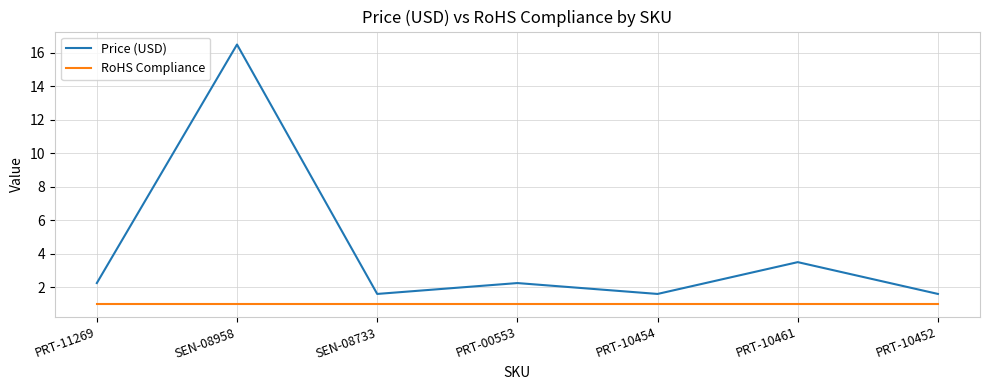

Which series has the largest range (max minus min)?

Price (USD)